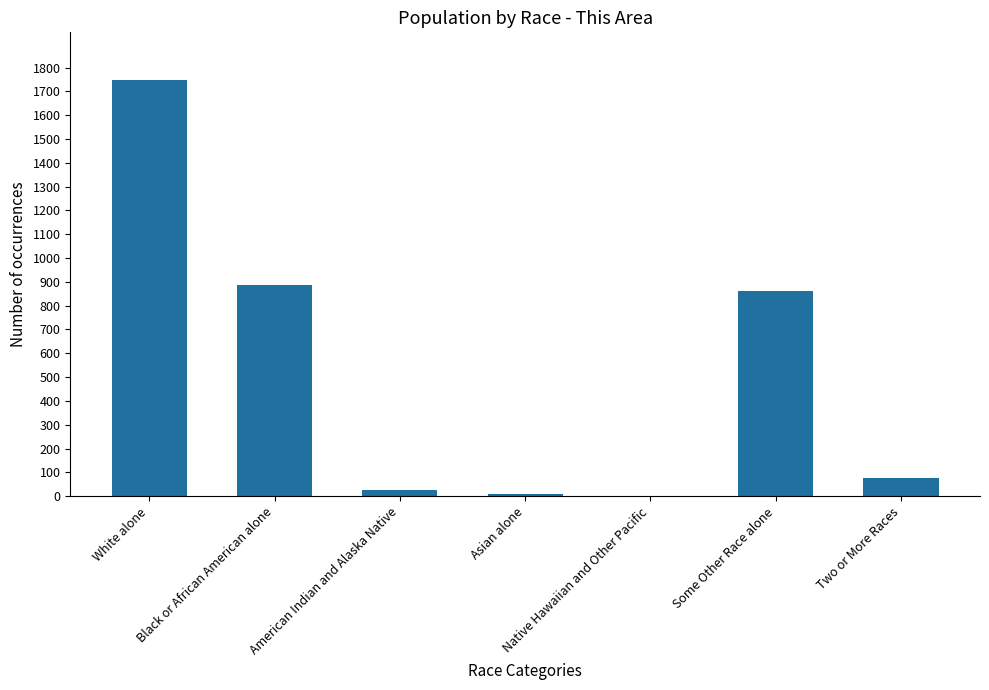

What is the greatest value displayed?

1748